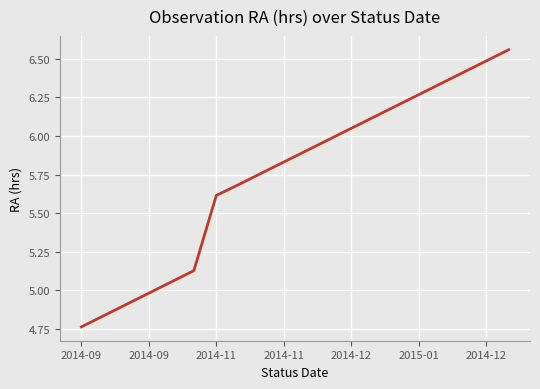

How many lines are shown in the chart?

1